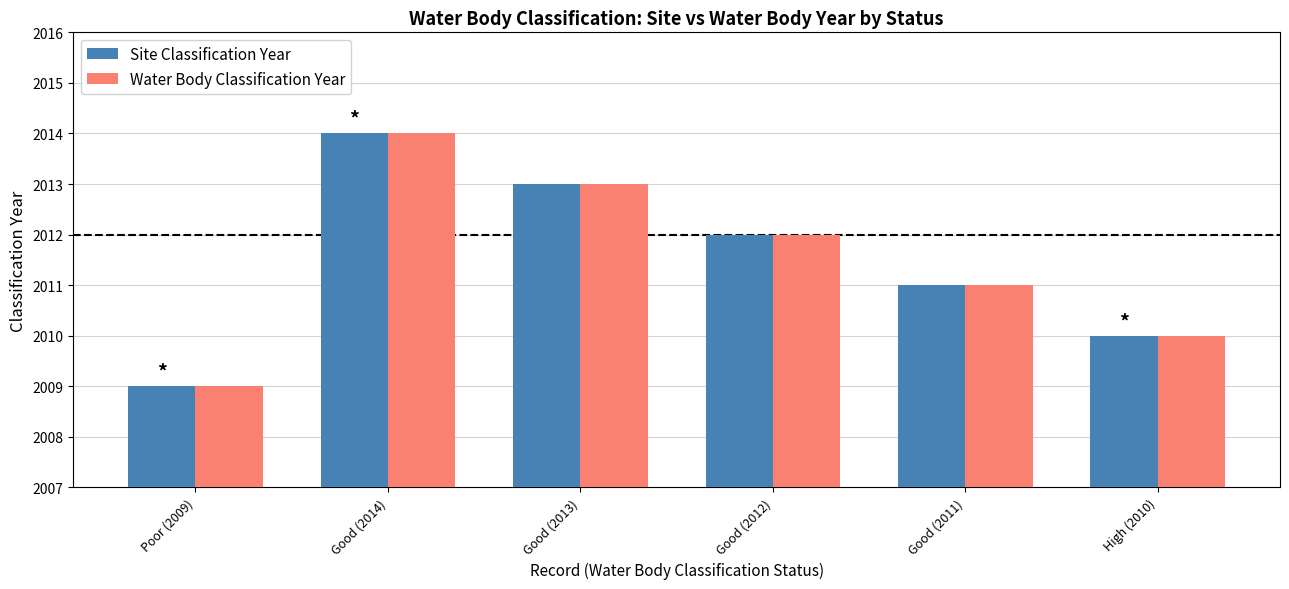

What is the difference between the maximum and minimum values in the Water Body Classification Year series?

5